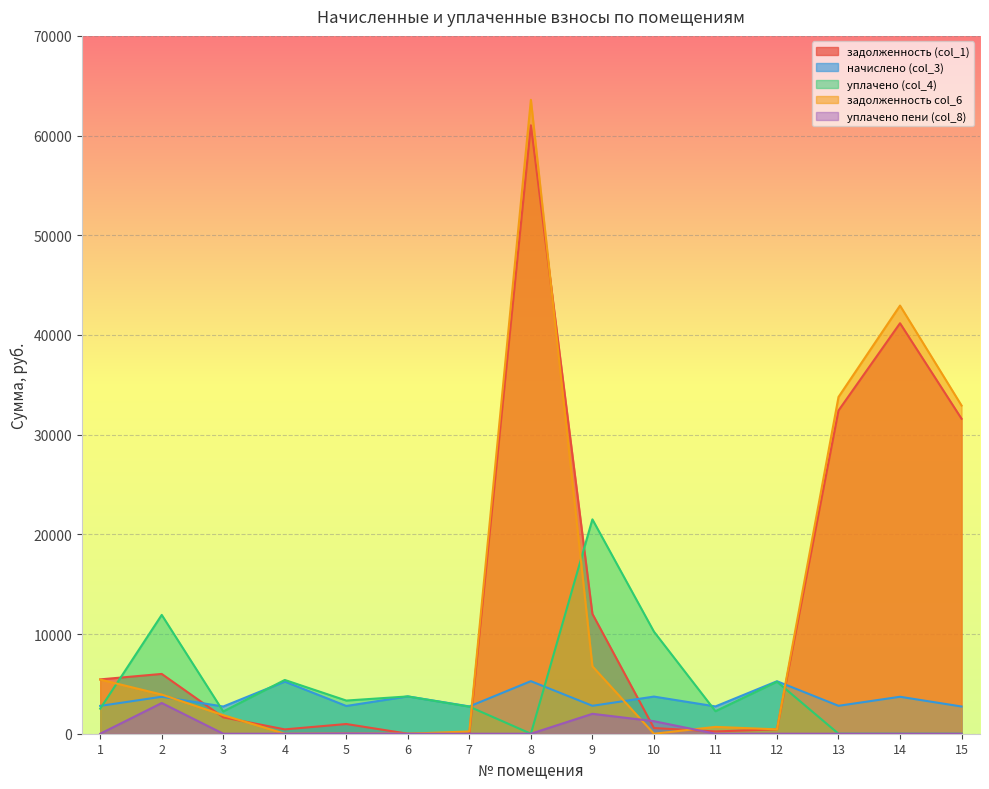

The уплачено (col_4) series shows 7069.8 at 10. True or false?

False